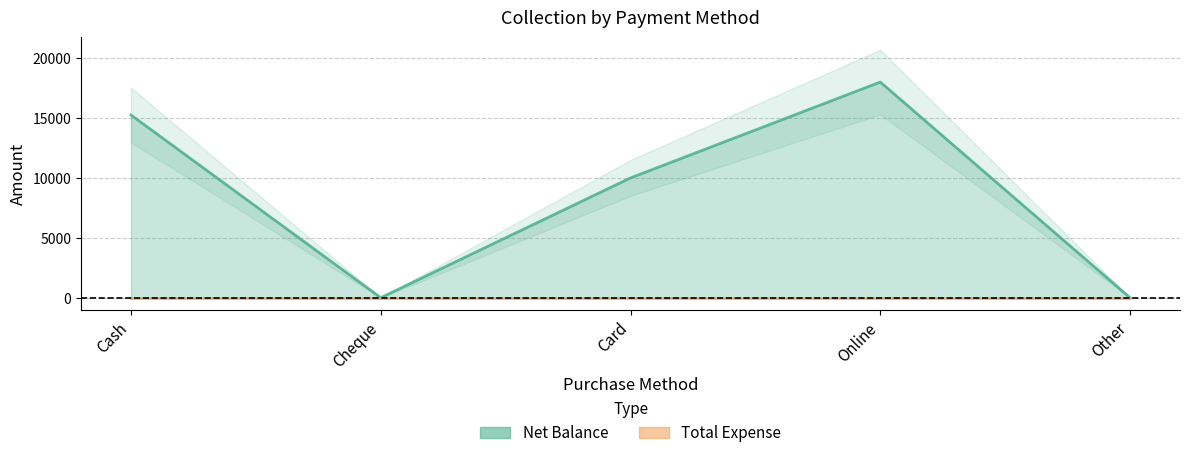

What is the sum of the Net Balance values at Card and Cheque?

10000